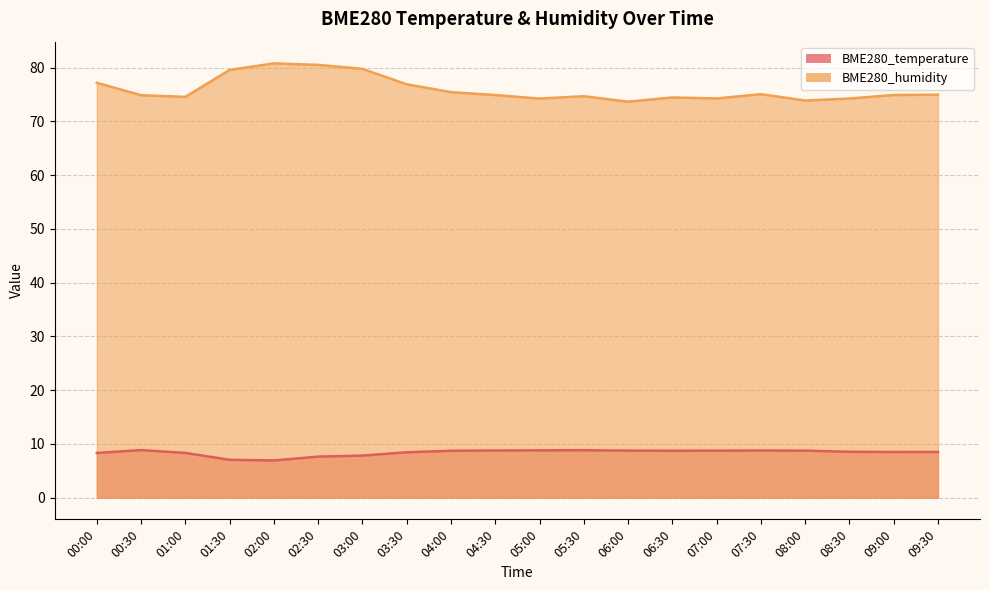

What is the label of the 16th point from the left?

07:30